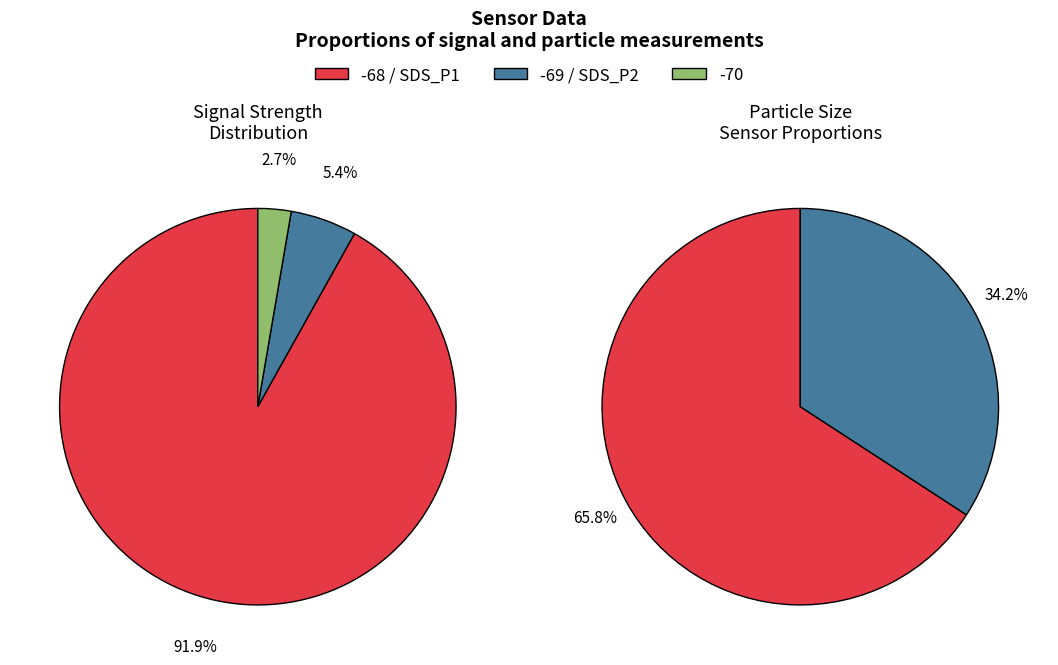

Which category has the smallest portion of the pie?

SDS_P2